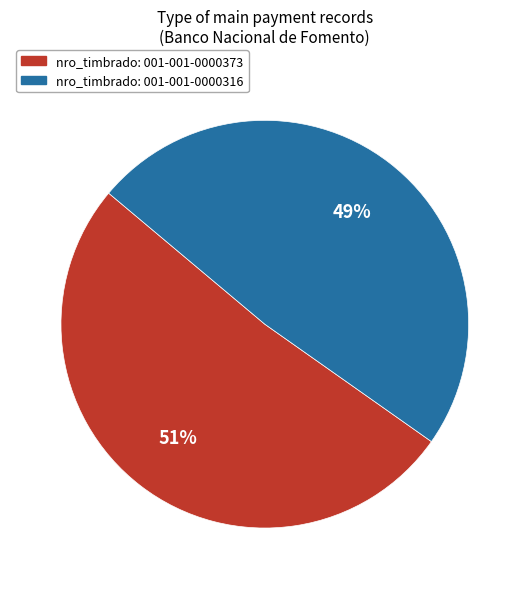

Which slice is the largest?

nro_timbrado: 001-001-0000373